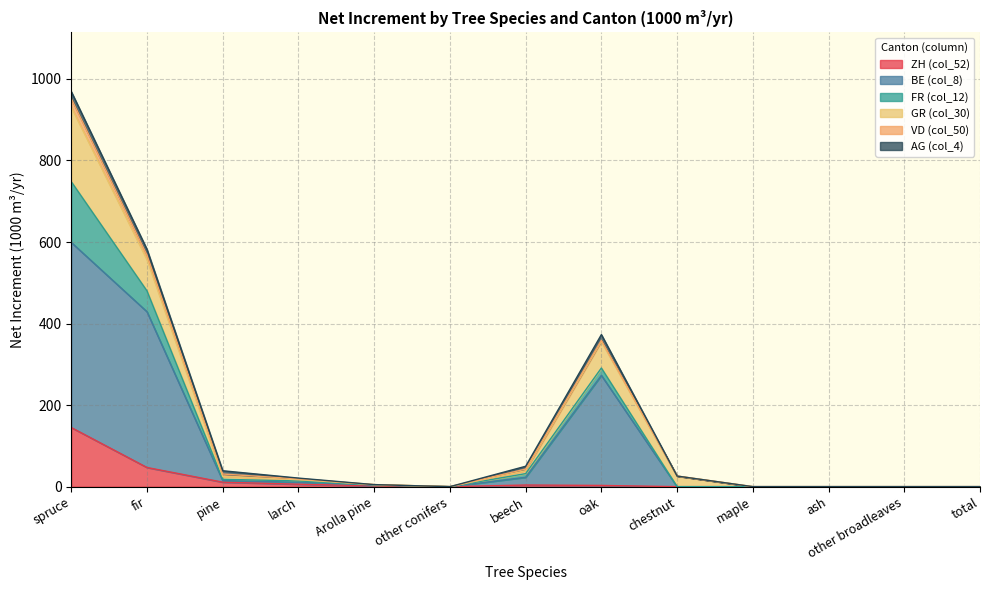

The value of BE (col_8) at pine is 4. True or false?

False